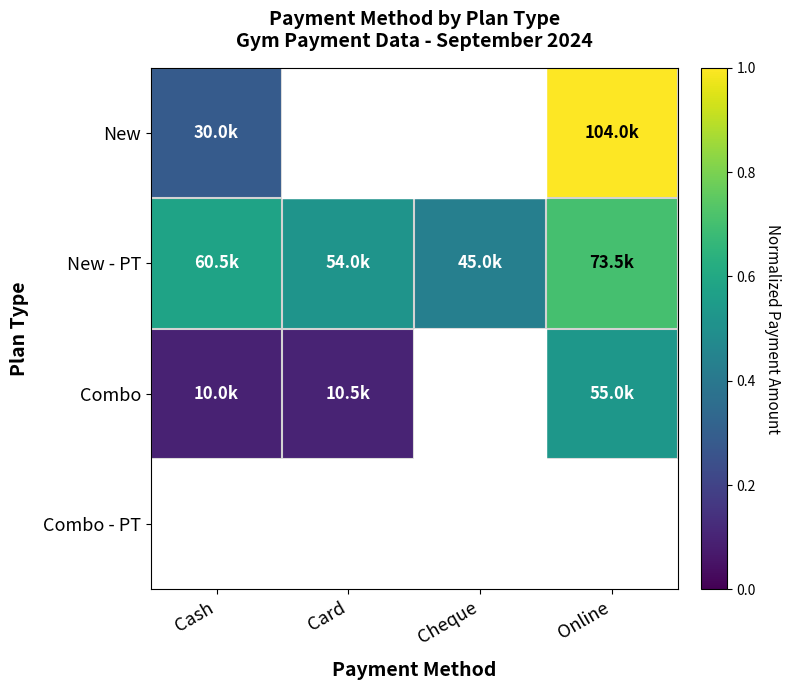

Reading right to left, what are all the values shown in this chart?

New: Online=1.0	Cheque=0.0	Card=0.0	Cash=0.3
New - PT: Online=0.7	Cheque=0.4	Card=0.5	Cash=0.6
Combo: Online=0.5	Cheque=0.0	Card=0.1	Cash=0.1
Combo - PT: Online=0.0	Cheque=0.0	Card=0.0	Cash=0.0